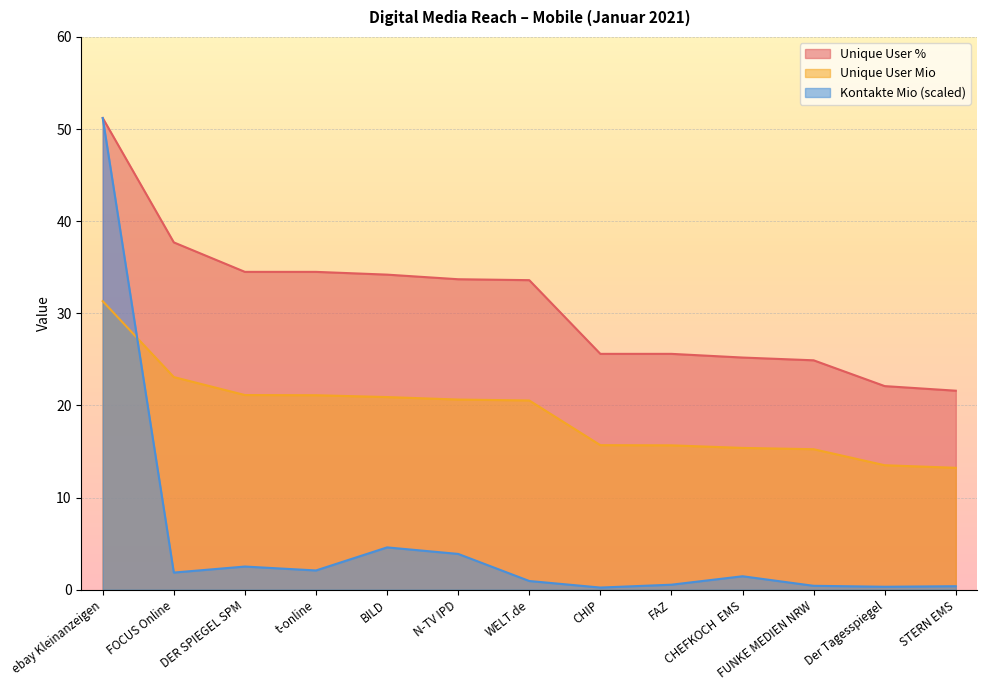

How many times do Unique User Mio and Kontakte Mio cross each other?

1